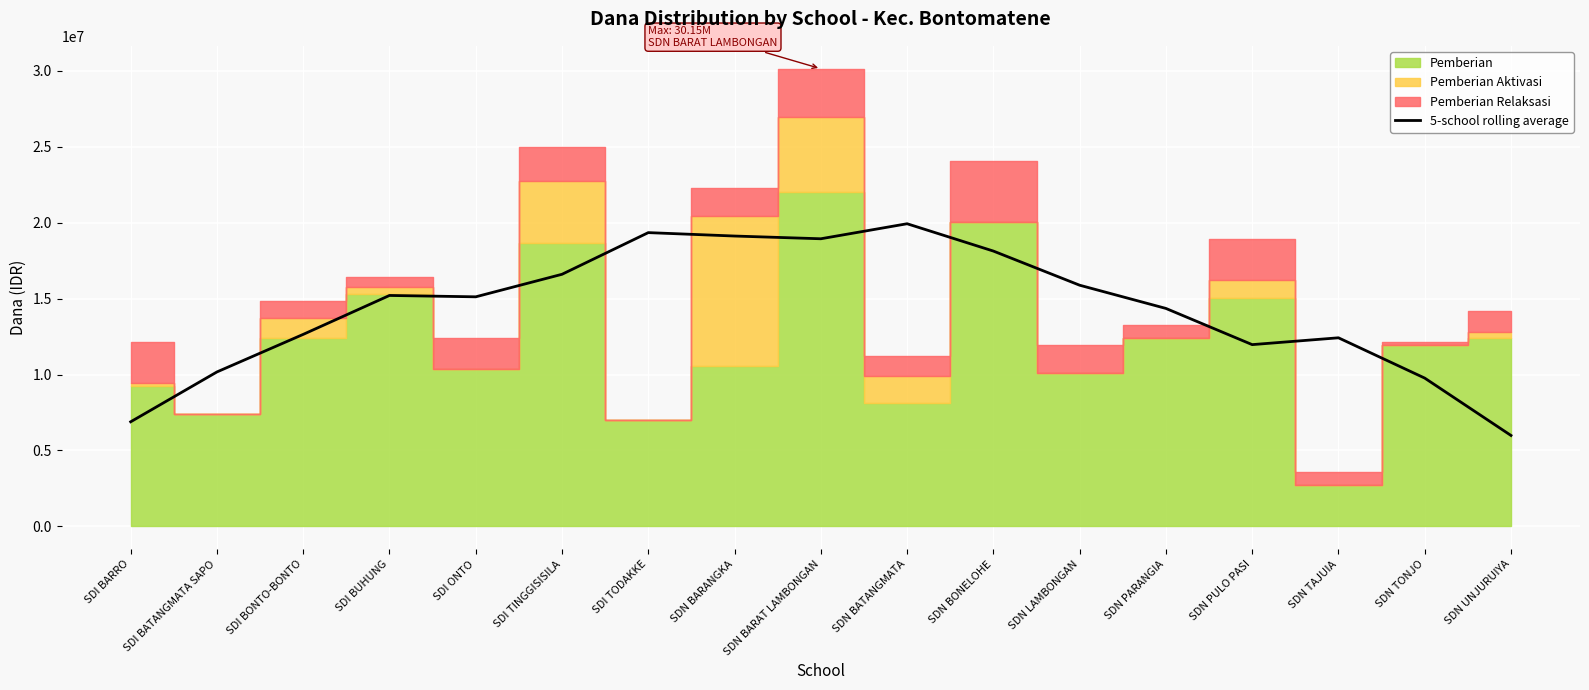

True or false: the data shows 24193462 at SDN PARANGIA.

False